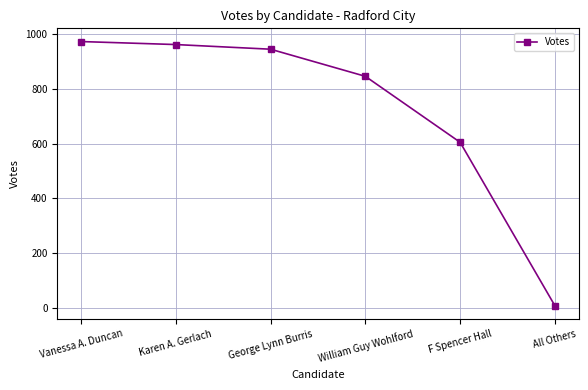

Which has a higher value, George Lynn Burris or William Guy Wohlford?

George Lynn Burris